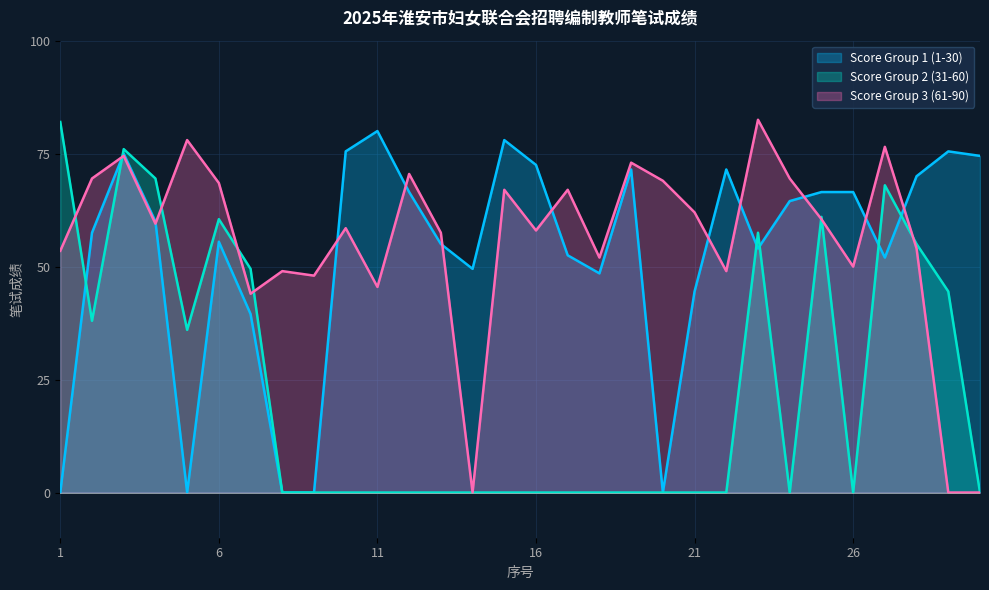

True or false: Score Group 1 (1-30) has a value of 34.5 at 12.

False